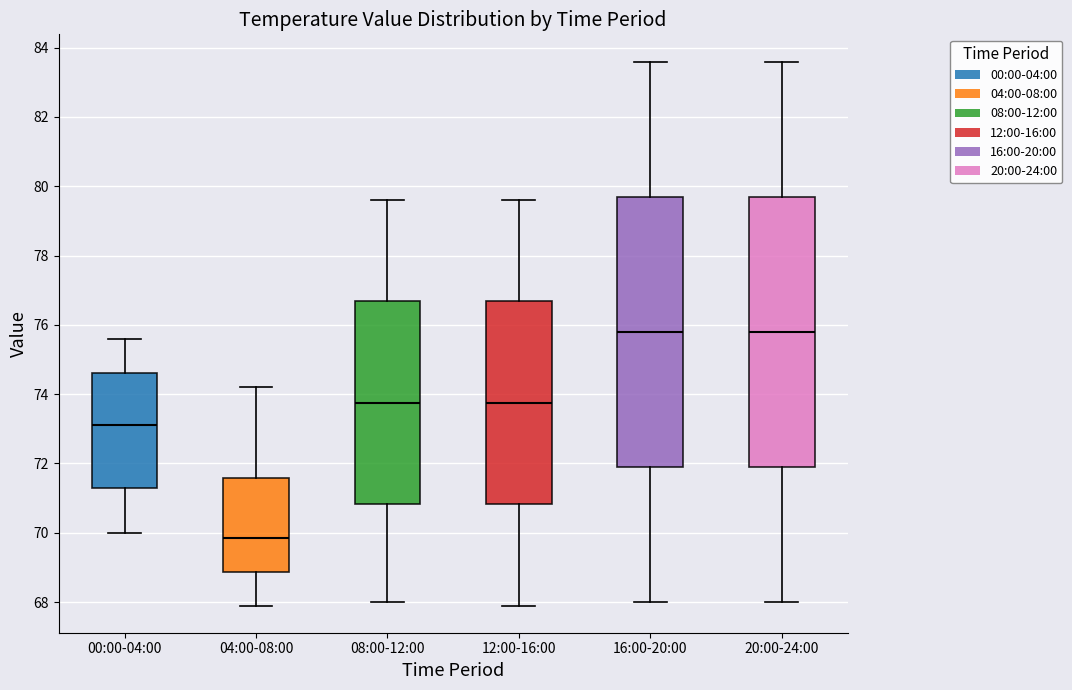

Which box's median line is the lowest?

04:00-08:00